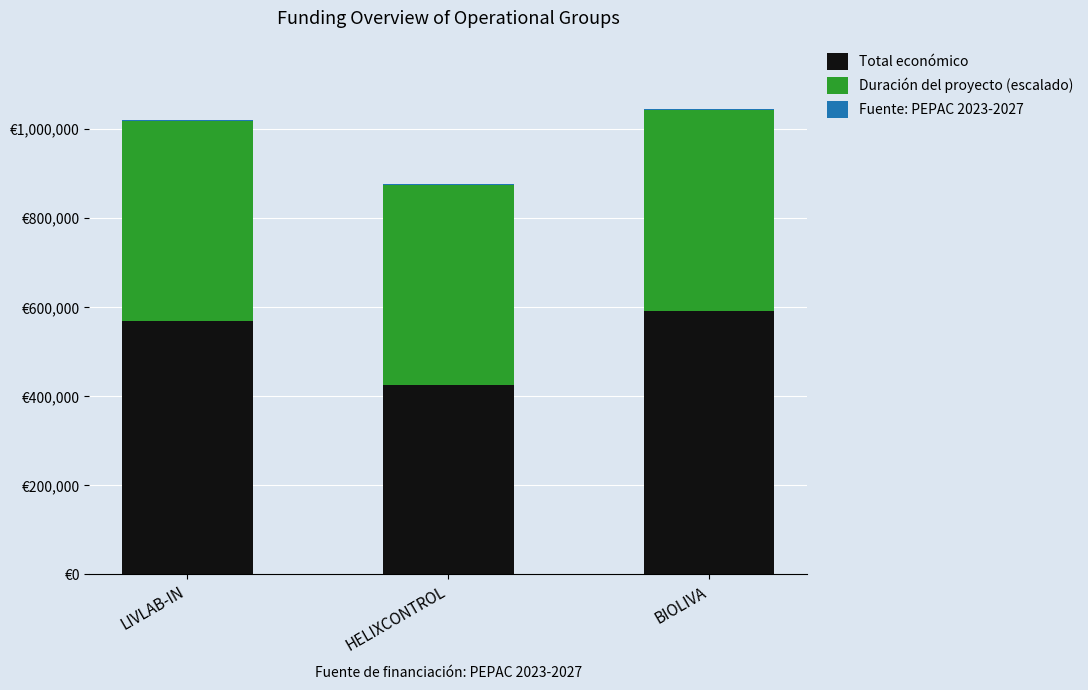

List the labels in order of Duración del proyecto (escalado) value, largest first.

LIVLAB-IN, HELIXCONTROL, BIOLIVA